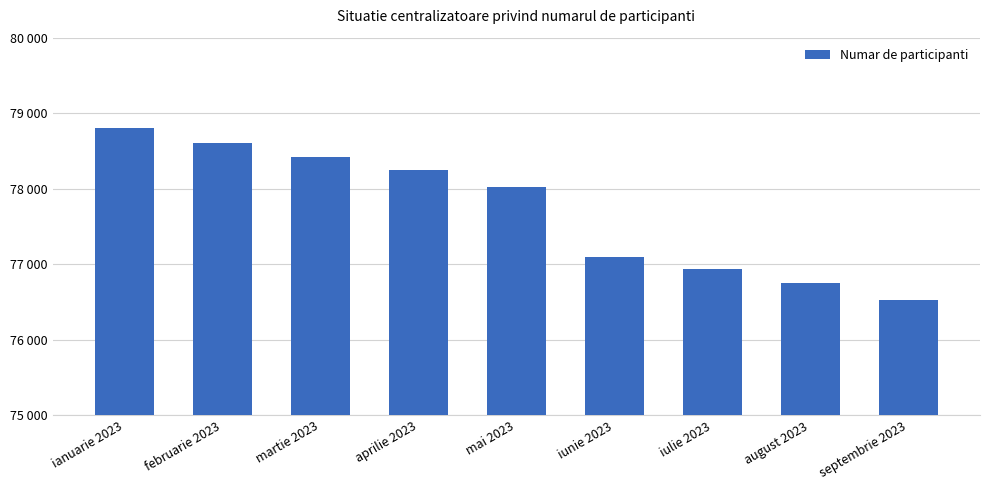

Are the bars grouped side by side (vs. stacked)?

No